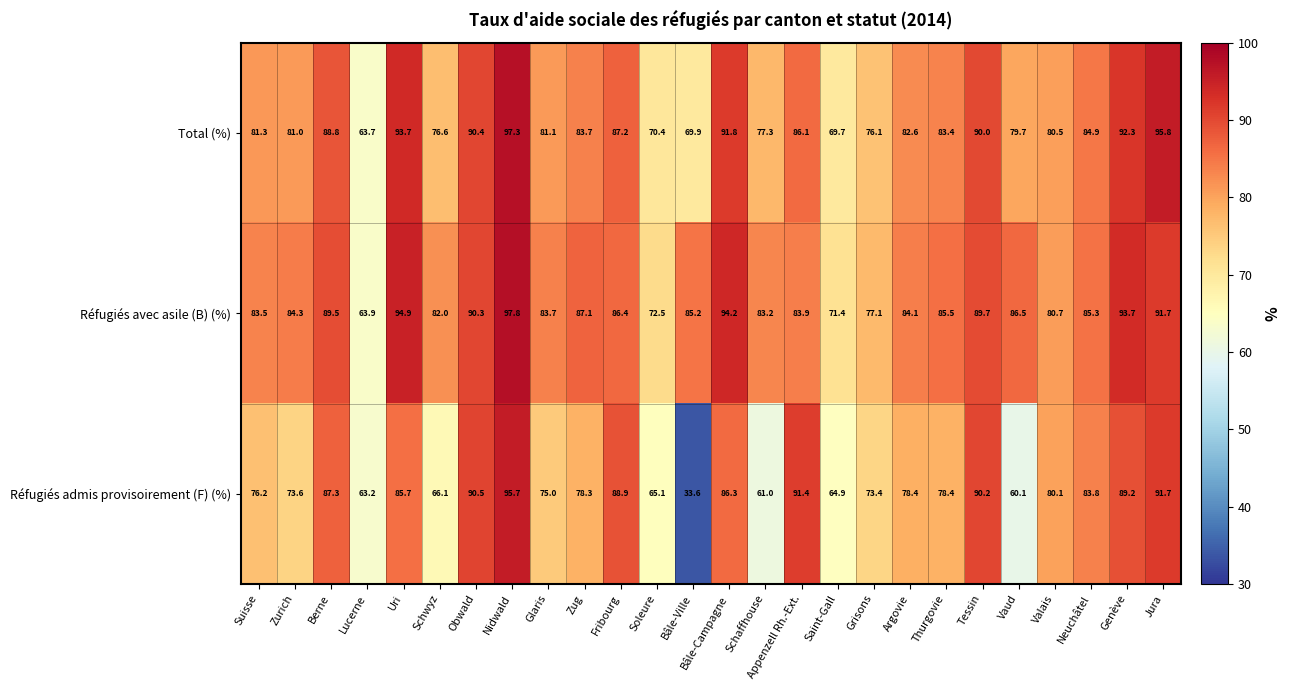

Where does the Réfugiés admis provisoirement (F) (%) series first go above 78?

Berne